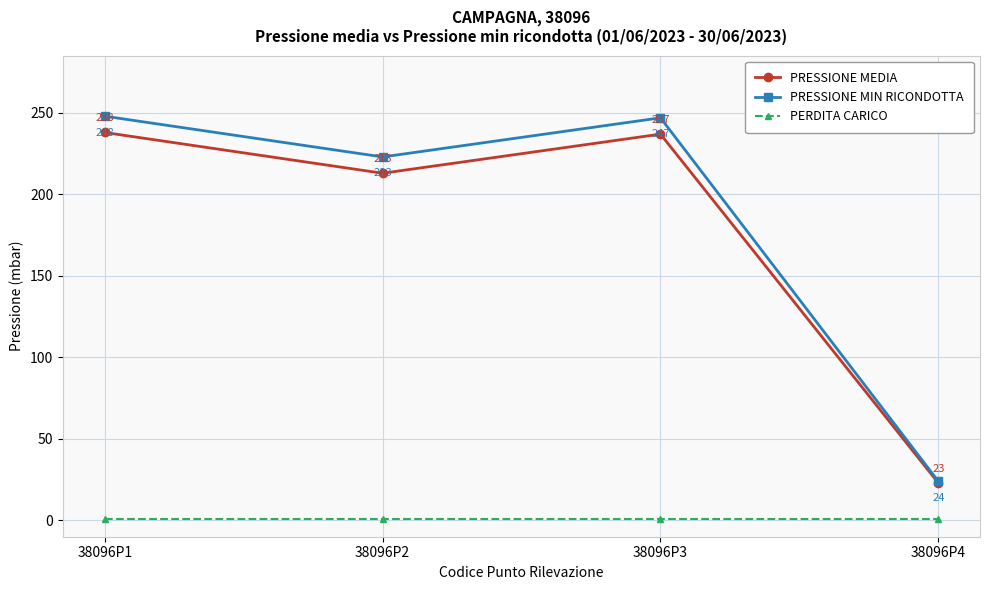

At which category does the chart reach its peak across all series?

38096P1